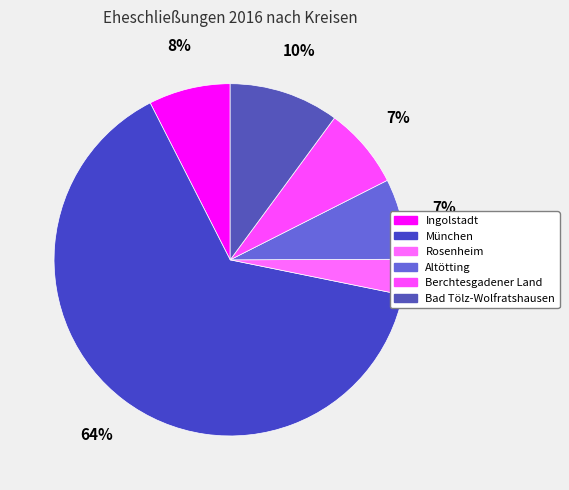

Is it true that Ingolstadt is 1% of the pie?

False